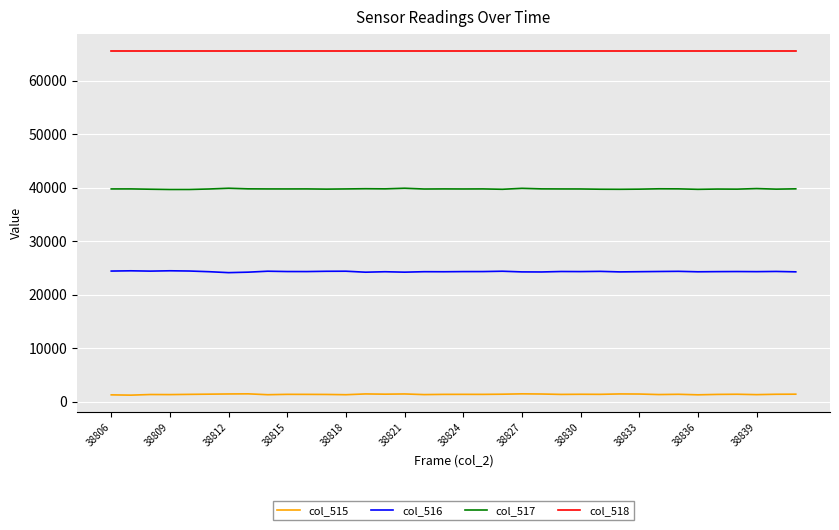

List the series in order of their peak value, lowest first.

col_515, col_516, col_517, col_518